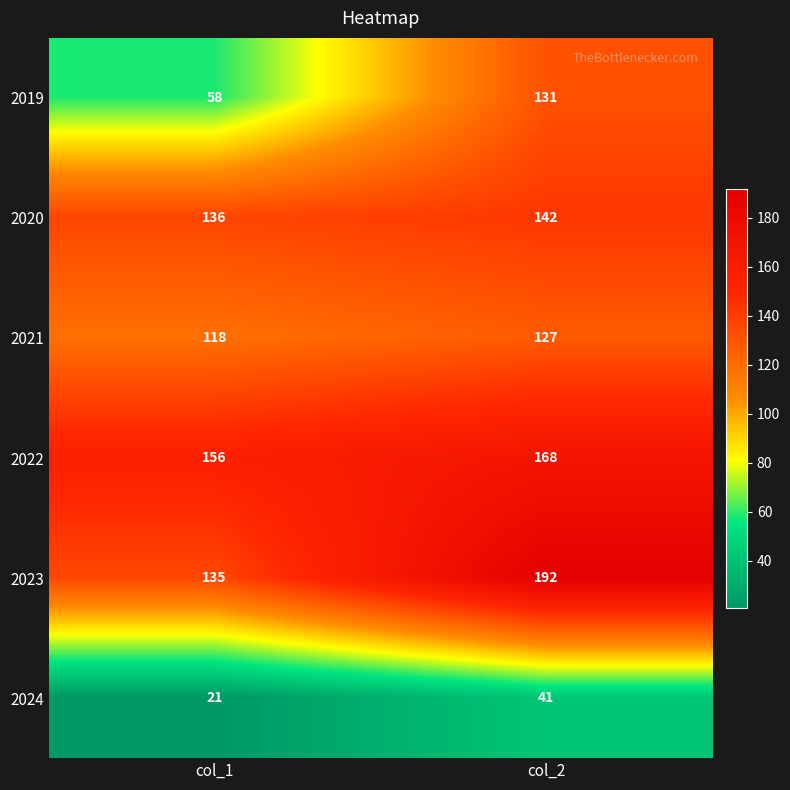

Rank the series at col_1 from highest to lowest value.

2022, 2020, 2023, 2021, 2019, 2024